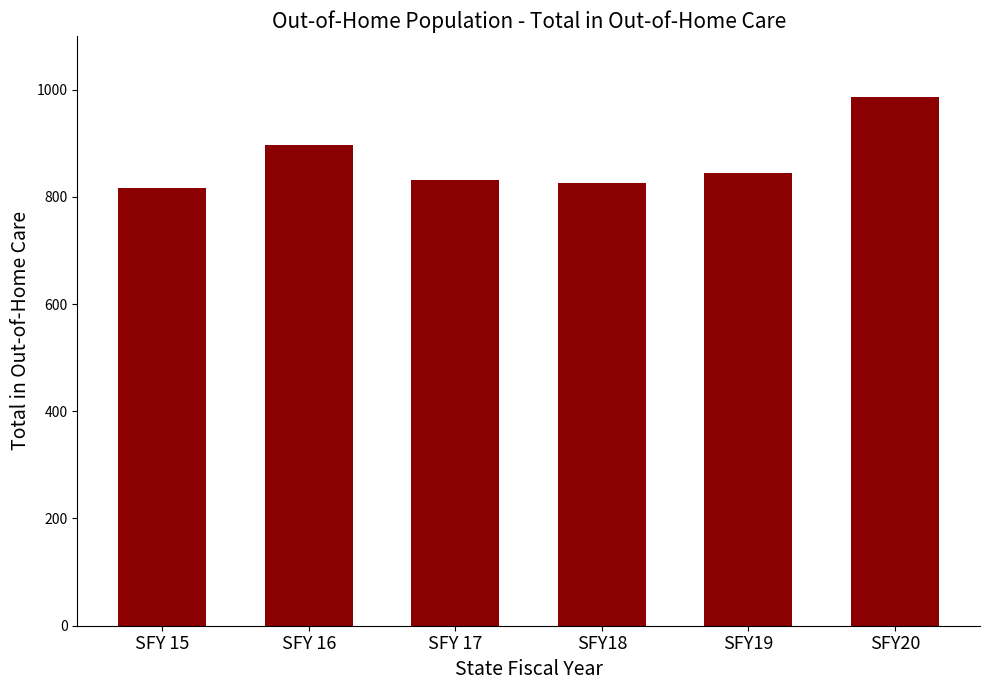

At which label is the value closest to 902?

SFY 16